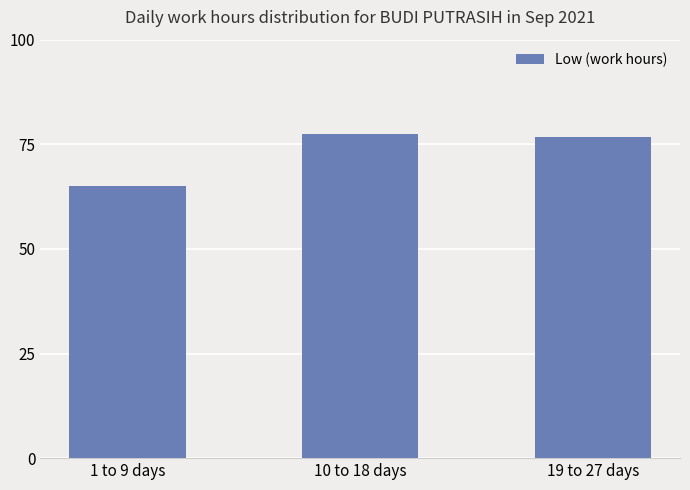

Count the number of data series in this chart.

1